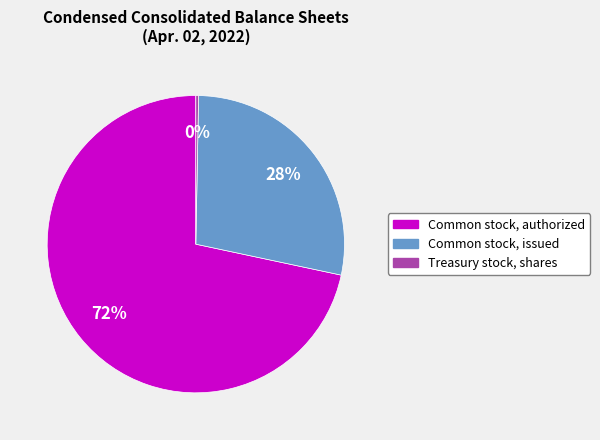

Which slice is the smallest?

Treasury stock, shares